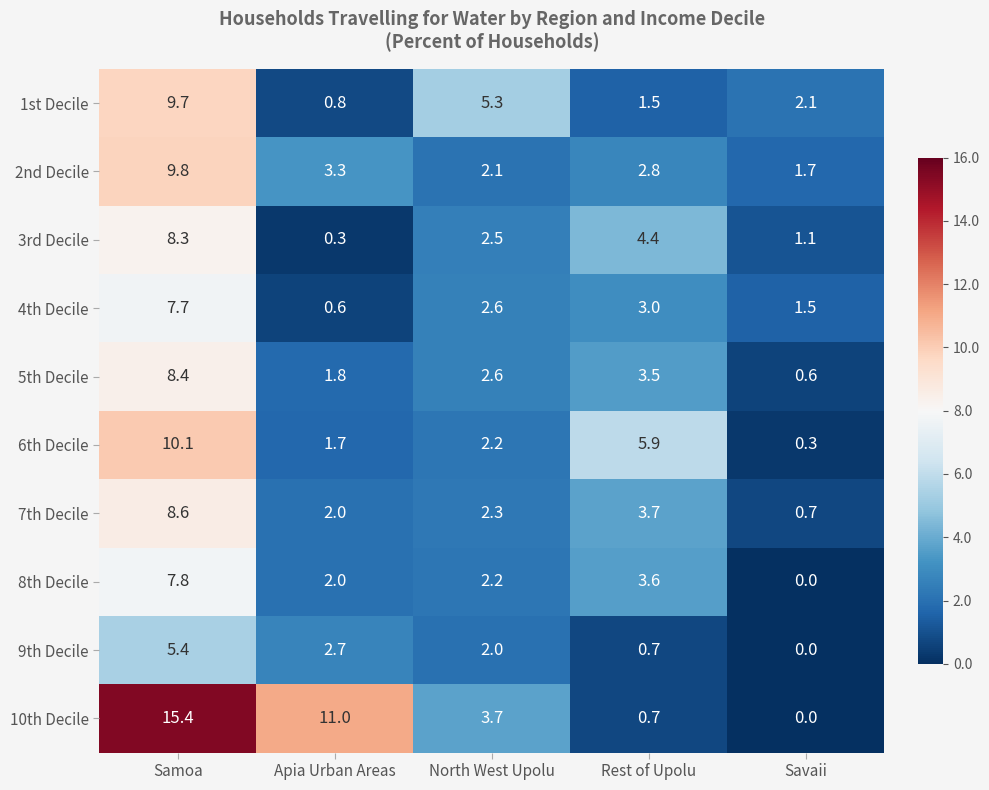

What is the spread (max minus min) of values at North West Upolu?

3.3